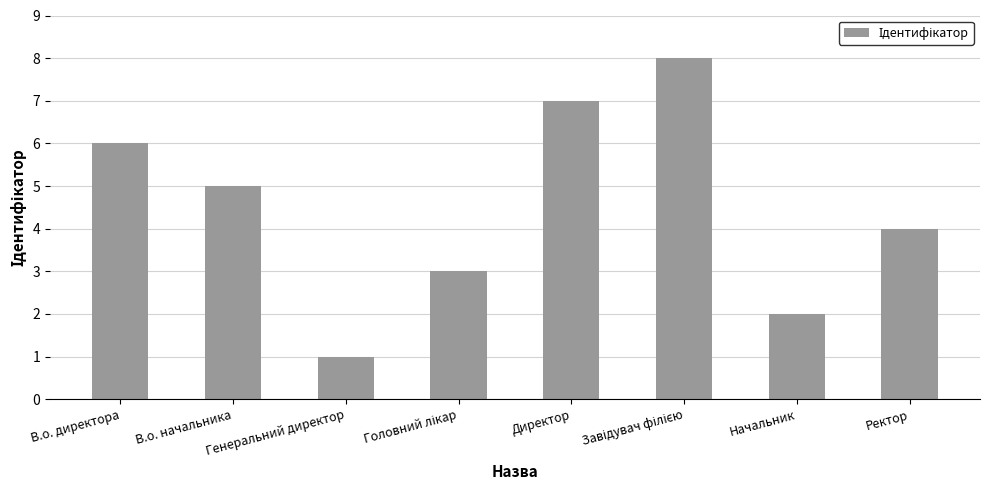

What is the label of the 6th bar from the right?

Генеральний директор